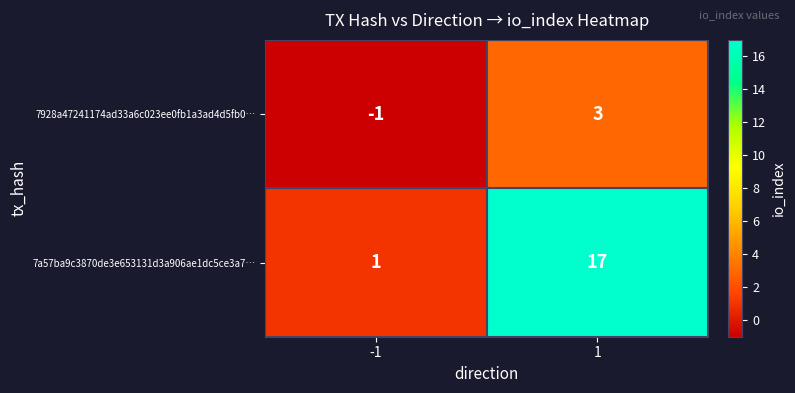

Is it true that 7a57ba9c3870de3e653131d3a906ae1dc5ce3a7… equals 1 at -1?

True